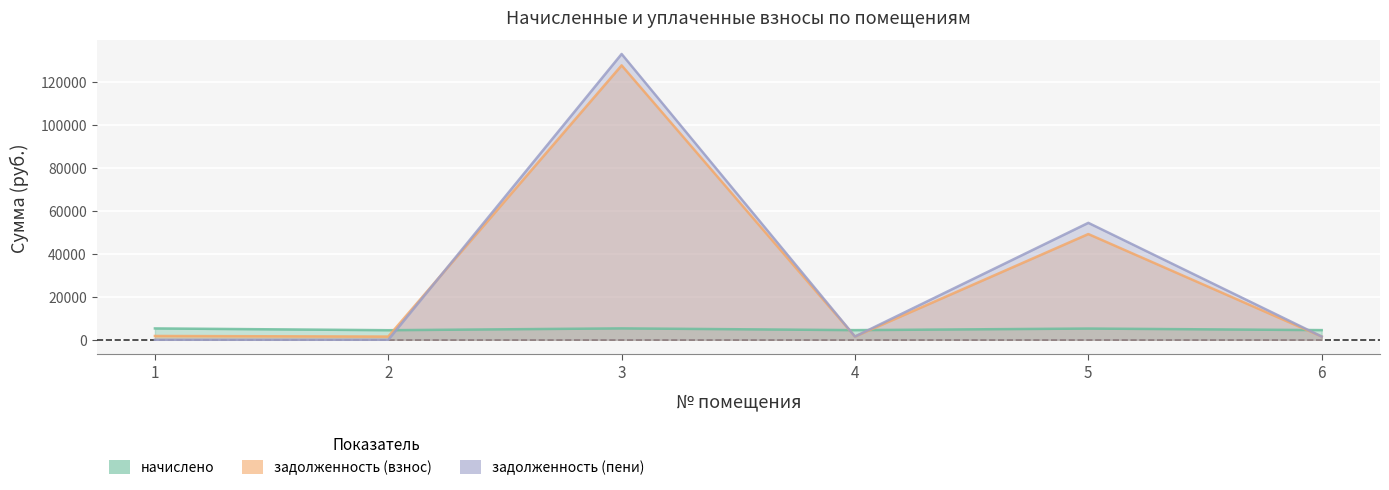

At which label does начислено first exceed 5206?

1